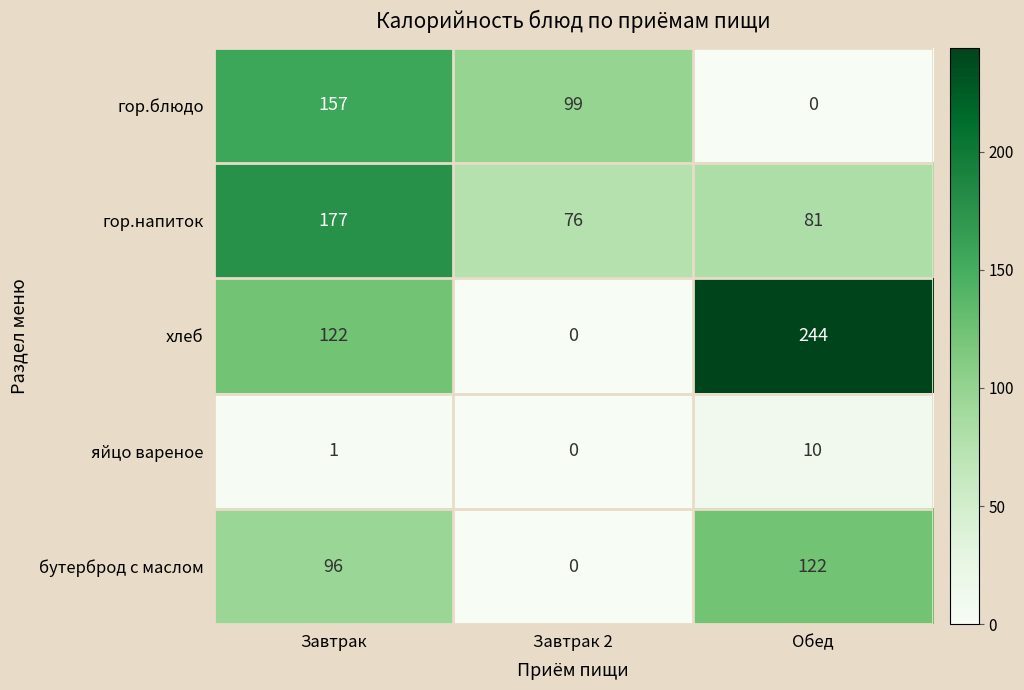

What is the difference between the highest and lowest values at Завтрак 2?

99